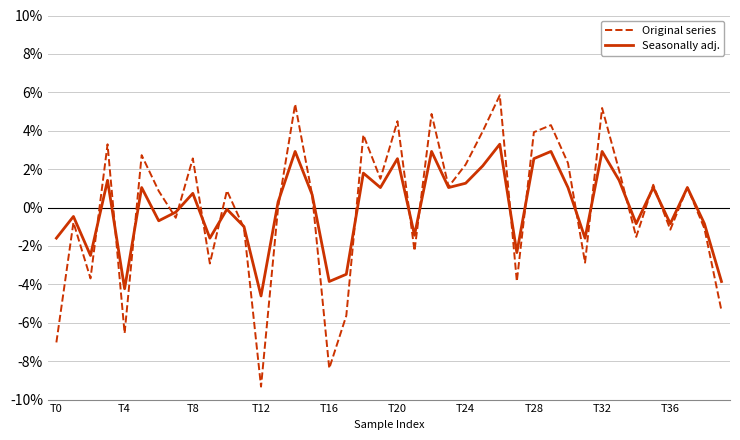

What is the minimum value for Seasonally adj.?

-4.6